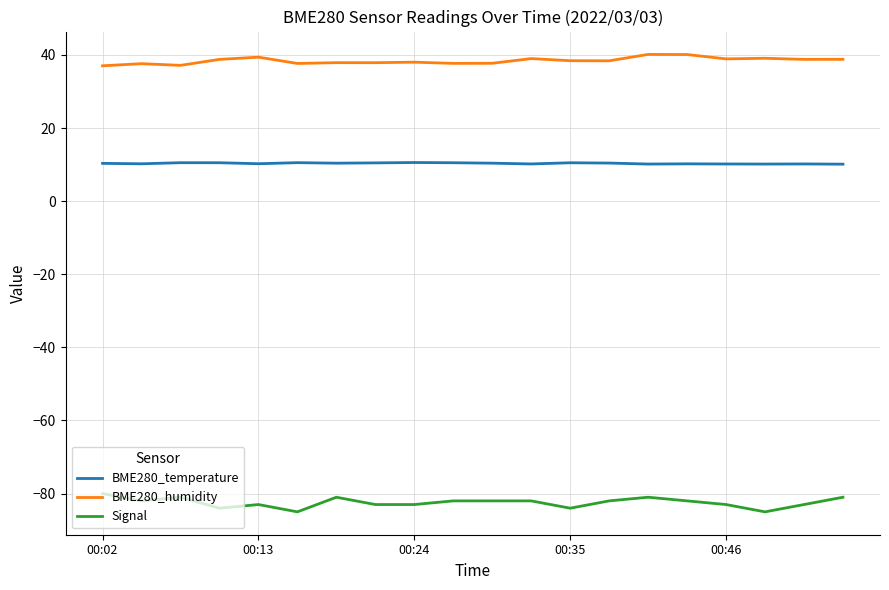

True or false: Signal and BME280_temperature cross at least once.

False